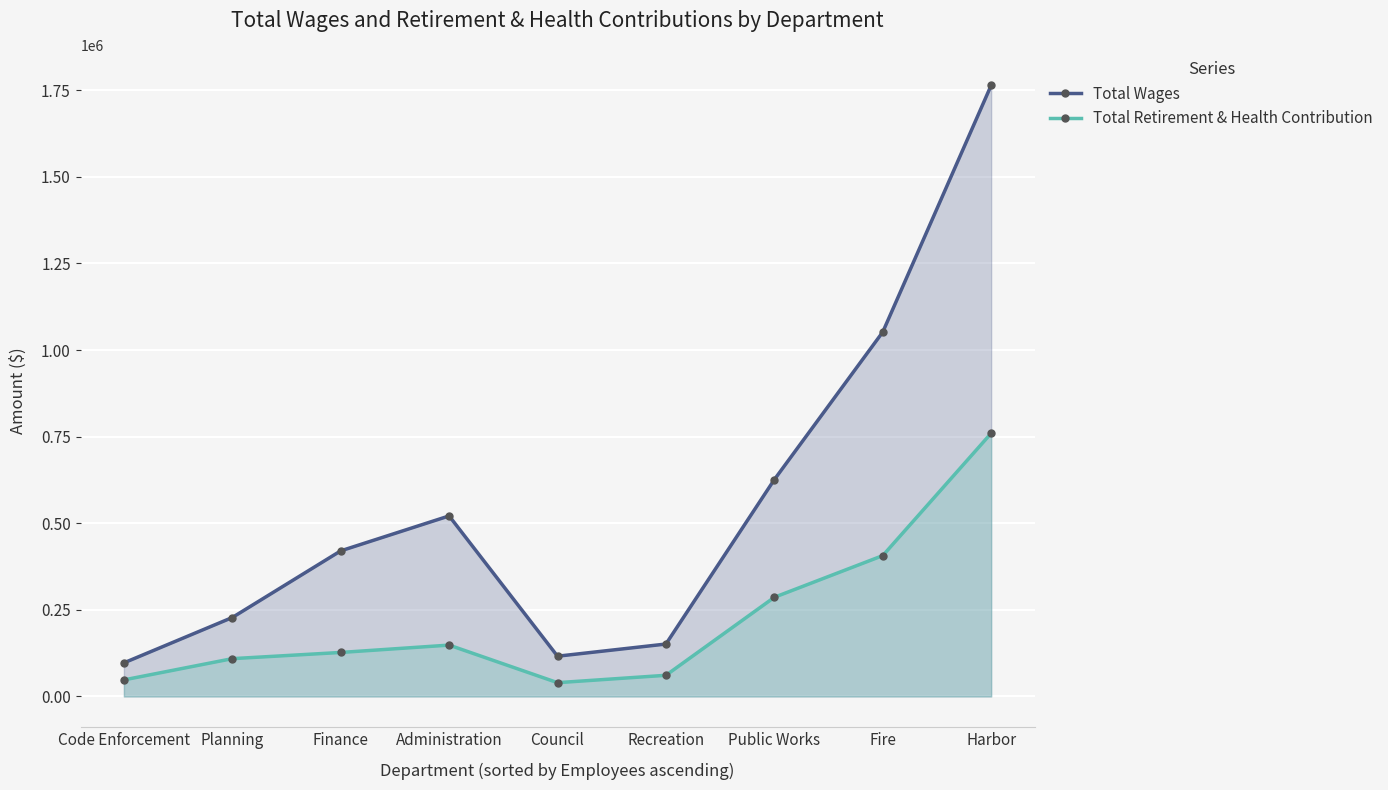

List the labels in order of Total Retirement & Health Contribution value, largest first.

Harbor, Fire, Public Works, Administration, Finance, Planning, Recreation, Code Enforcement, Council